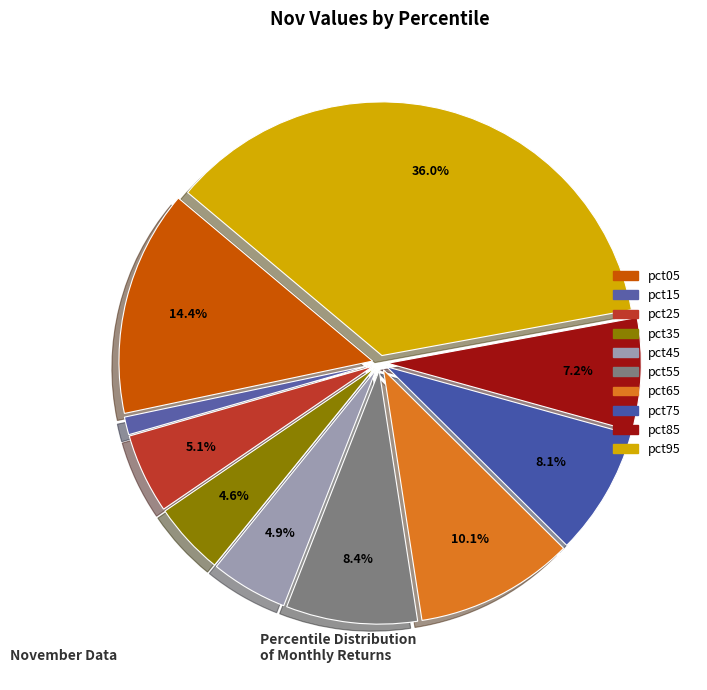

Does pct85 represent more than half of the total?

No